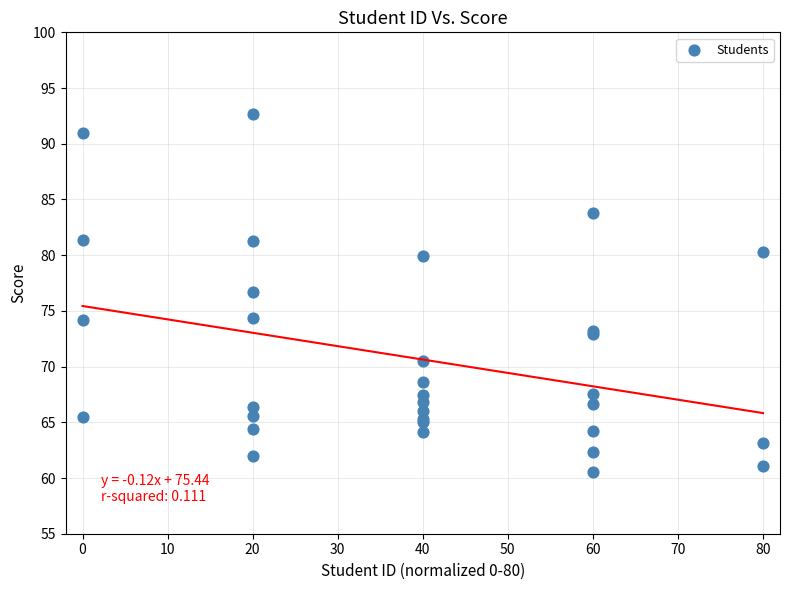

What Y value in the scatter plot is closest to 76?

76.7